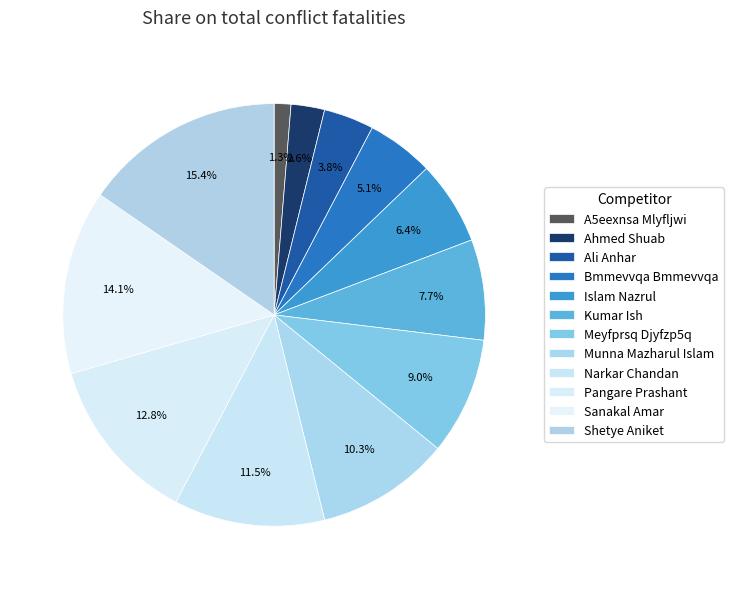

To the nearest percent, what is the difference between the largest and smallest slice percentages?

14%